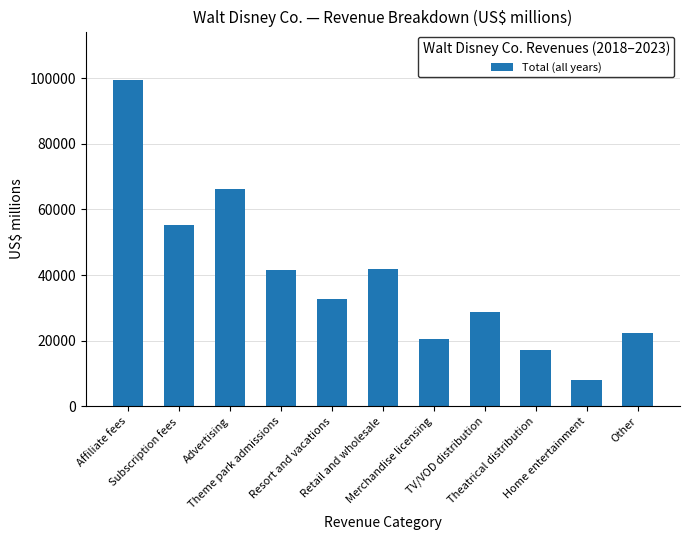

What is the difference between the maximum and second lowest values?

82156